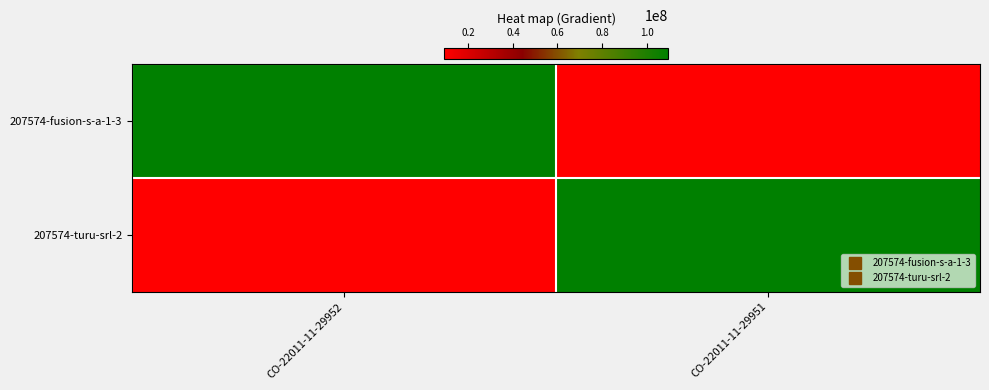

Which category has the lowest value across all series?

CO-22011-11-29951